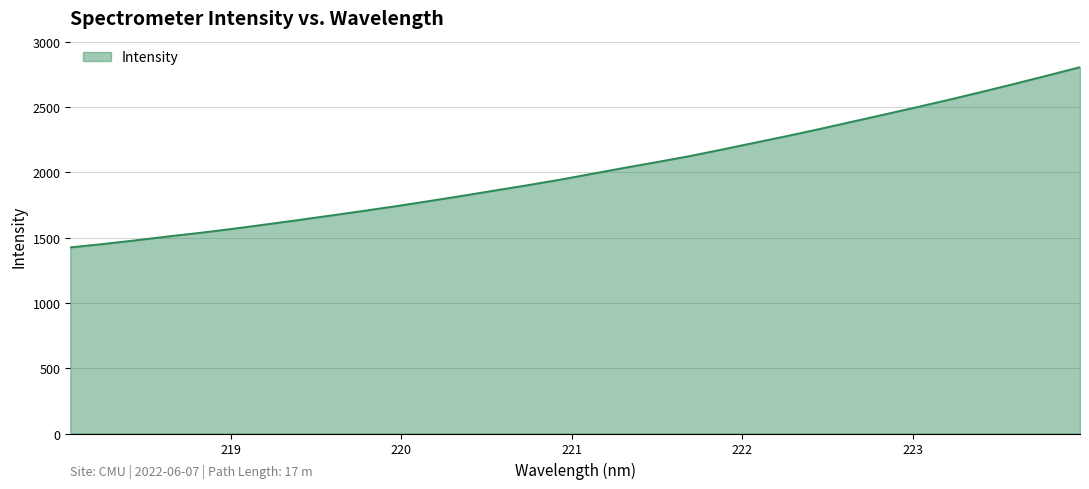

What is the difference between the maximum and minimum values?

1380.2